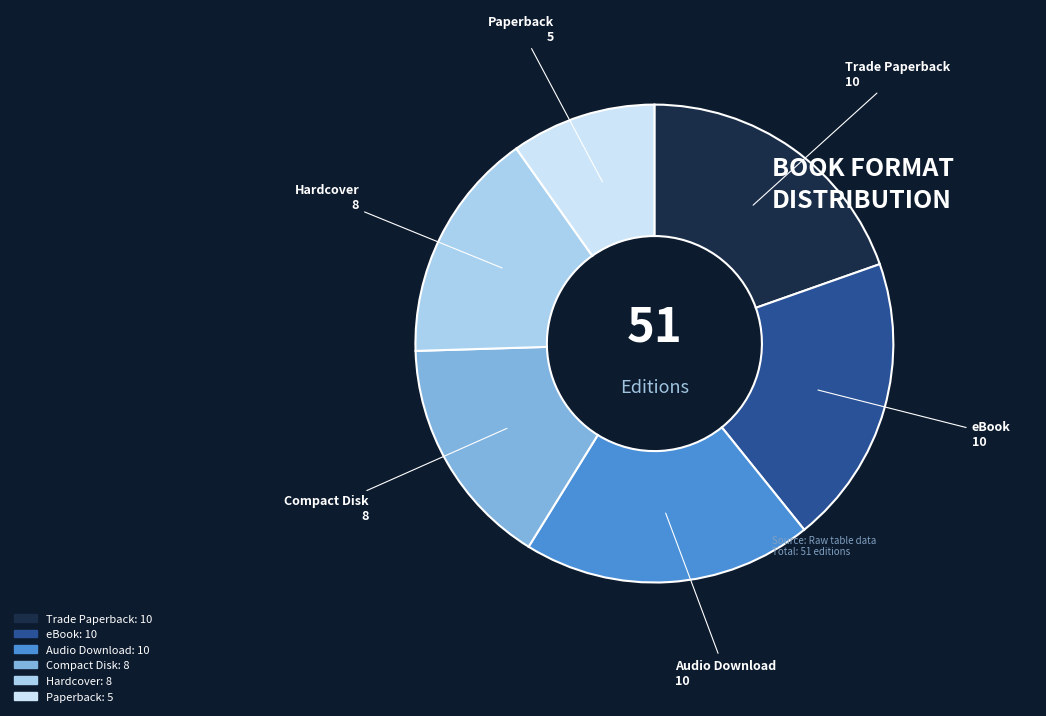

Does eBook account for over 50% of the chart?

No